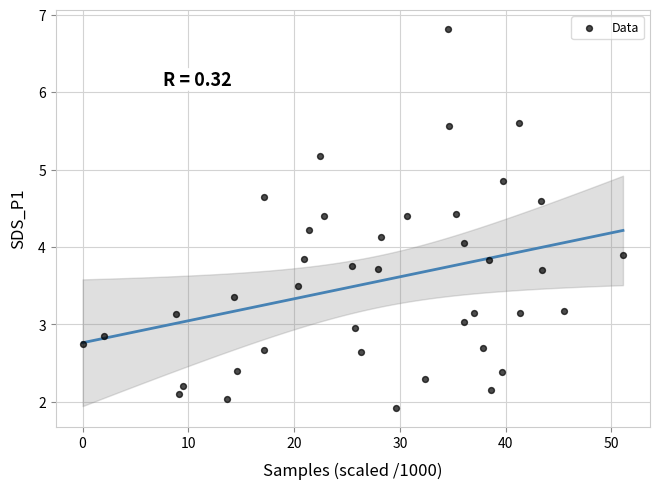

What is the range of Y values (max minus min)?

4.9